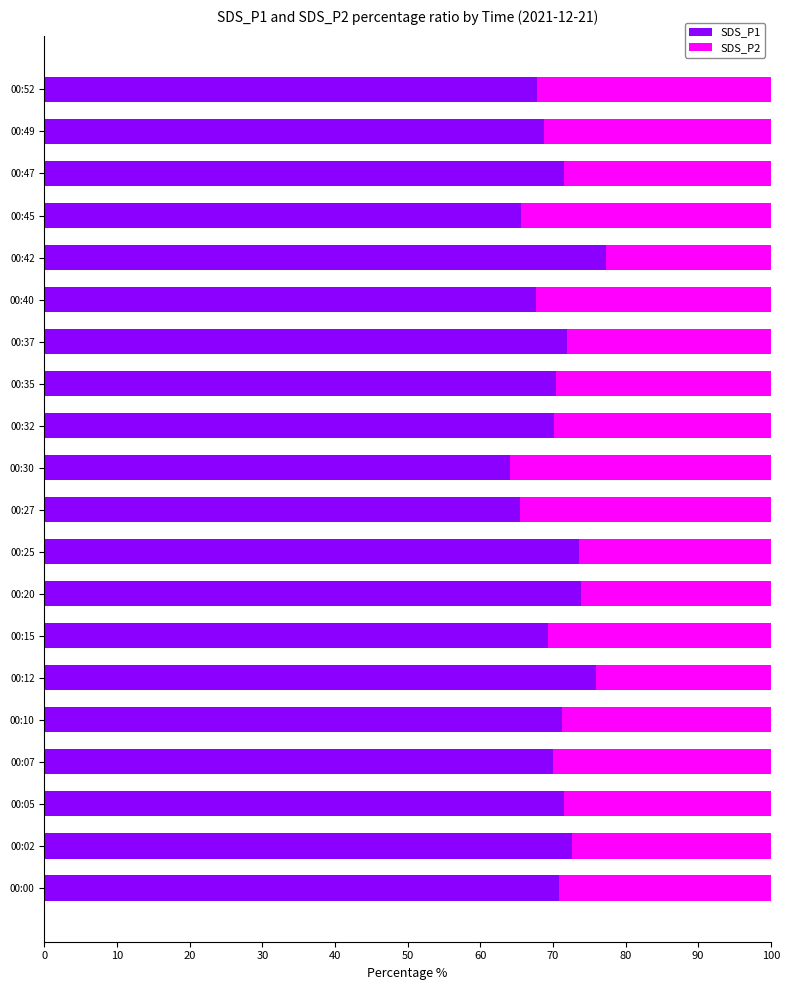

What is the lowest value of the SDS_P1 series?

64.1